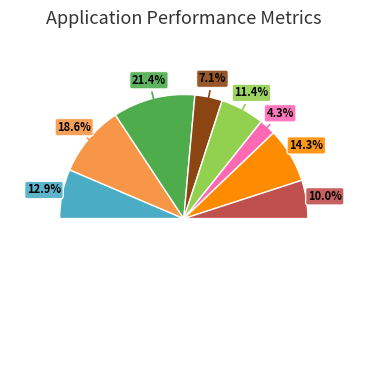

True or false: Ⅴ accounts for 25% of the total.

False